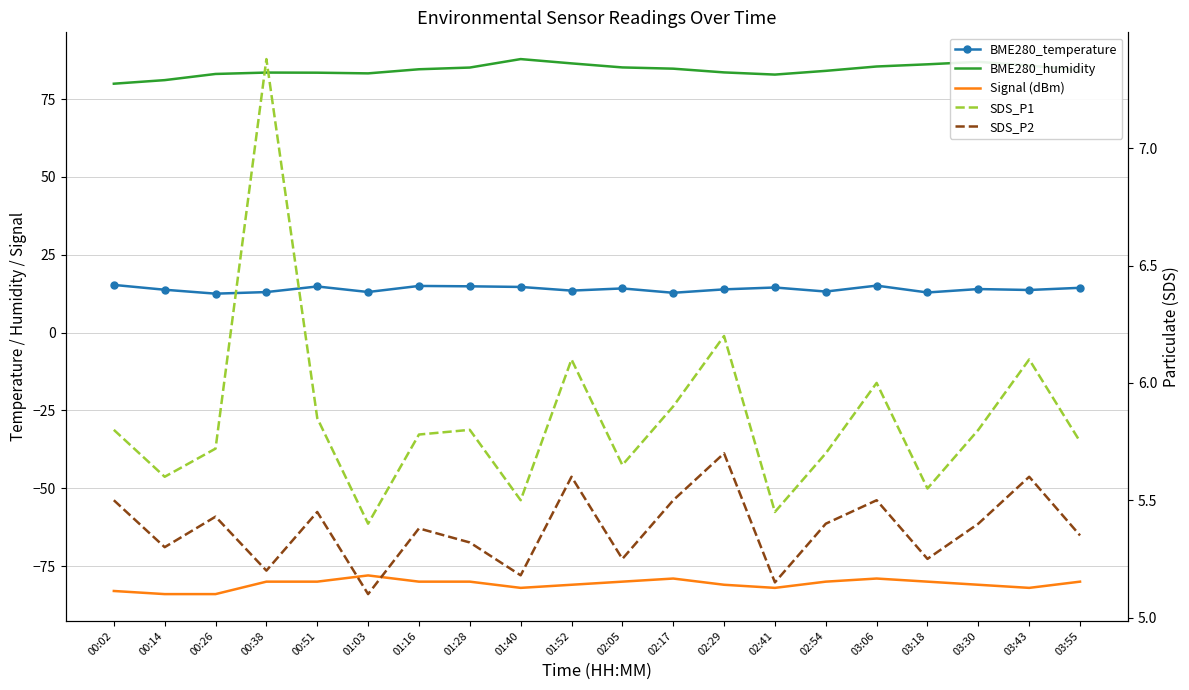

Rank the categories by BME280_temperature value from highest to lowest.

00:02, 03:06, 01:16, 01:28, 00:51, 01:40, 02:41, 03:55, 02:05, 03:30, 02:29, 00:14, 03:43, 01:52, 02:54, 01:03, 00:38, 03:18, 02:17, 00:26